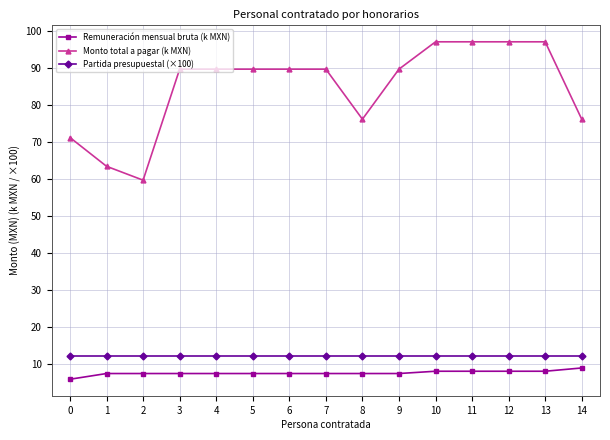

What is the average value of the Partida presupuestal (×100) series?

12.1